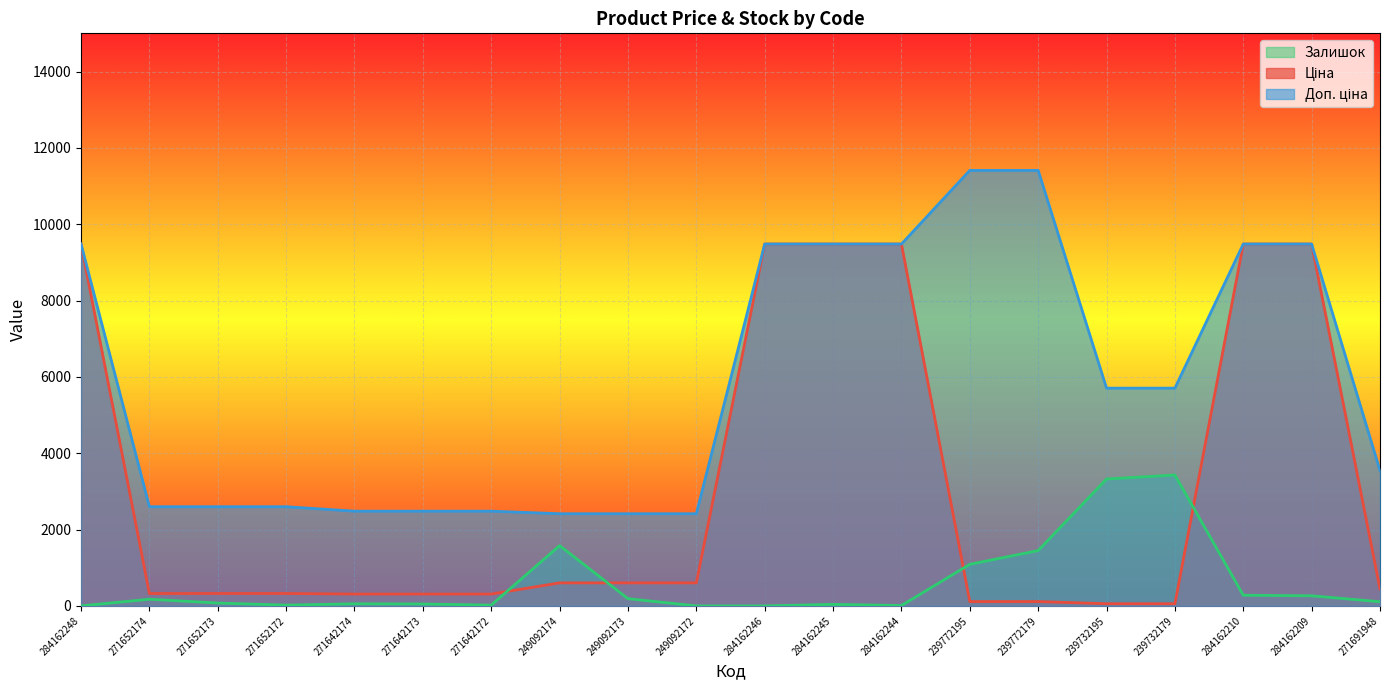

Reading left to right, transcribe all the data shown in this chart.

Ціна: 284162248=9480.1	271652174=324.8	271652173=324.8	271652172=324.8	271642174=310.3	271642173=310.3	271642172=310.3	249092174=603.7	249092173=603.7	249092172=603.7	284162246=9480.1	284162245=9480.1	284162244=9480.1	239772195=114.1	239772179=114.1	239732195=57.0	239732179=57.0	284162210=9480.1	284162209=9480.1	271691948=443.1
Доп. ціна: 284162248=9480.1	271652174=2598.3	271652173=2598.3	271652172=2598.3	271642174=2482.4	271642173=2482.4	271642172=2482.4	249092174=2414.8	249092173=2414.8	249092172=2414.8	284162246=9480.1	284162245=9480.1	284162244=9480.1	239772195=11410.0	239772179=11410.0	239732195=5705.0	239732179=5705.0	284162210=9480.1	284162209=9480.1	271691948=3545.0
Залишок: 284162248=0.0	271652174=175.0	271652173=75.0	271652172=20.0	271642174=55.0	271642173=50.0	271642172=20.0	249092174=1580.0	249092173=190.0	249092172=0.0	284162246=0.0	284162245=40.0	284162244=10.0	239772195=1090.0	239772179=1450.0	239732195=3325.0	239732179=3430.0	284162210=280.0	284162209=265.0	271691948=110.0